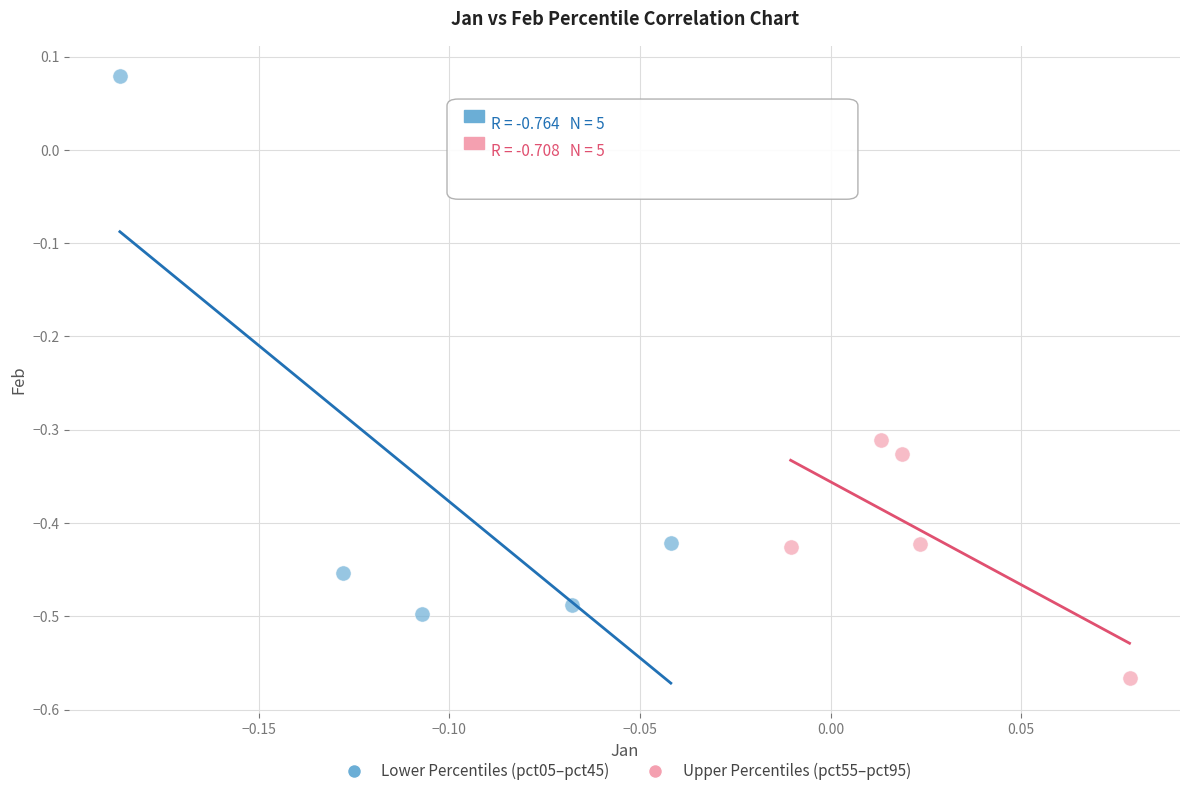

Which series has the widest spread of Y values?

Lower Percentiles (pct05–pct45)